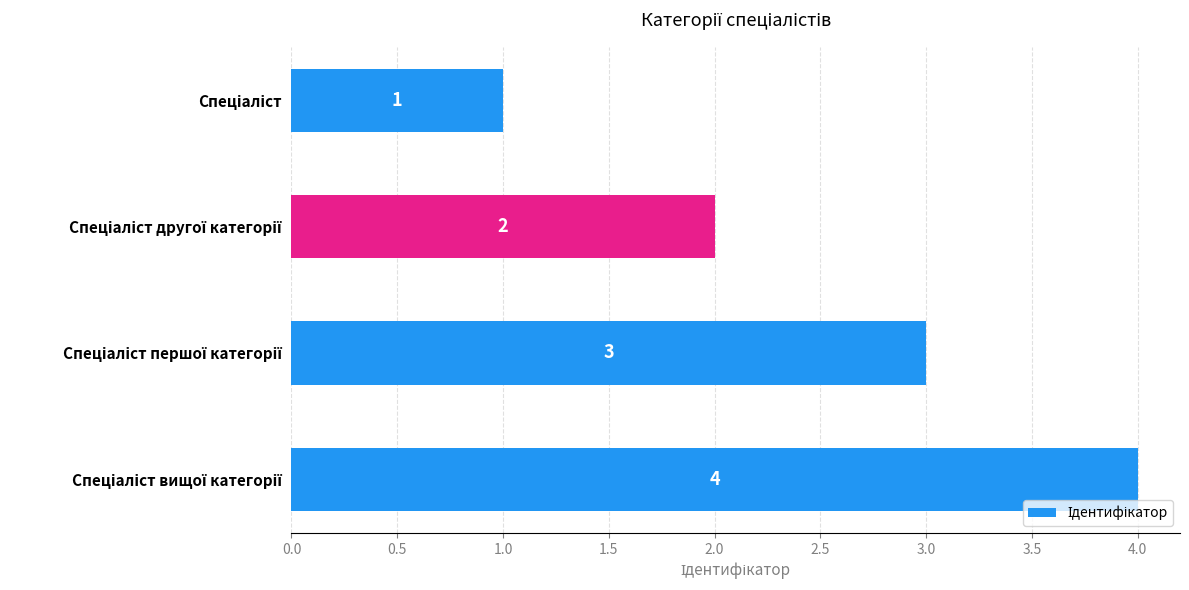

What is the value of the 3rd bar from the top?

3